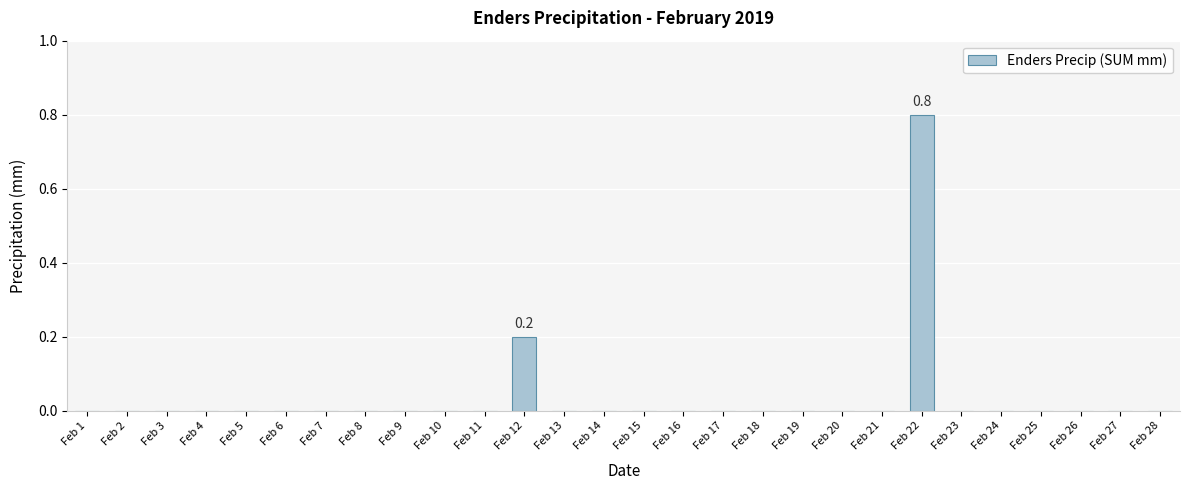

What is the change in value from Feb 22 to Feb 25?

-0.8